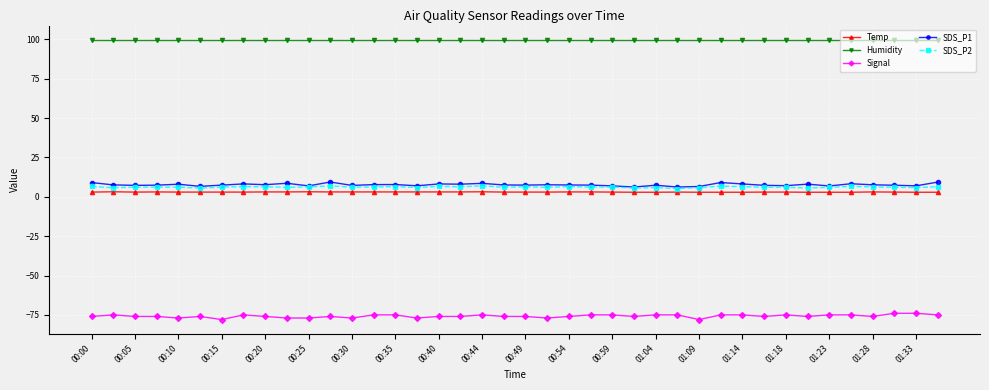

True or false: Signal and Temp intersect in this chart.

False